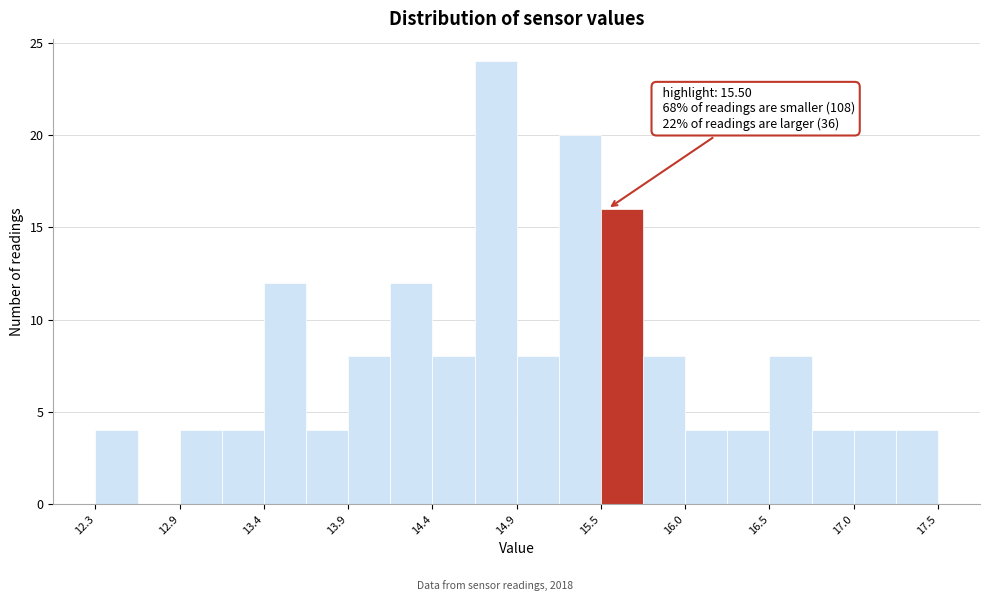

Read against the x-axis, roughly where is the centre of the tallest bar?

14.8